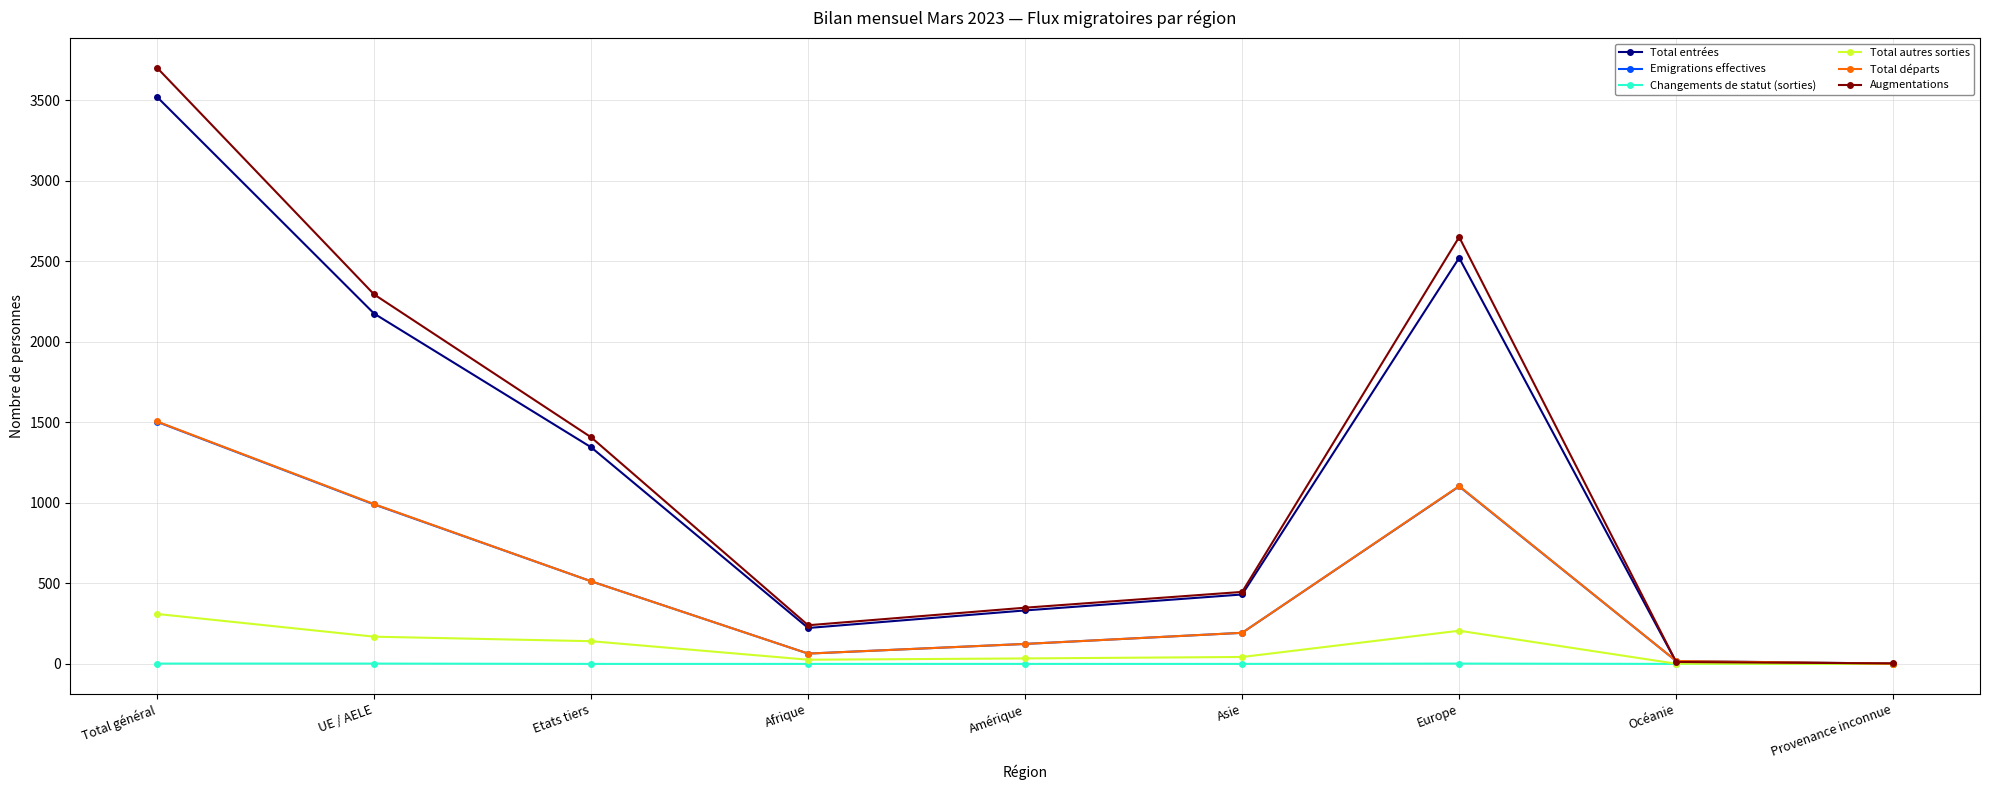

The value of Total autres sorties at Total général is 507. True or false?

False